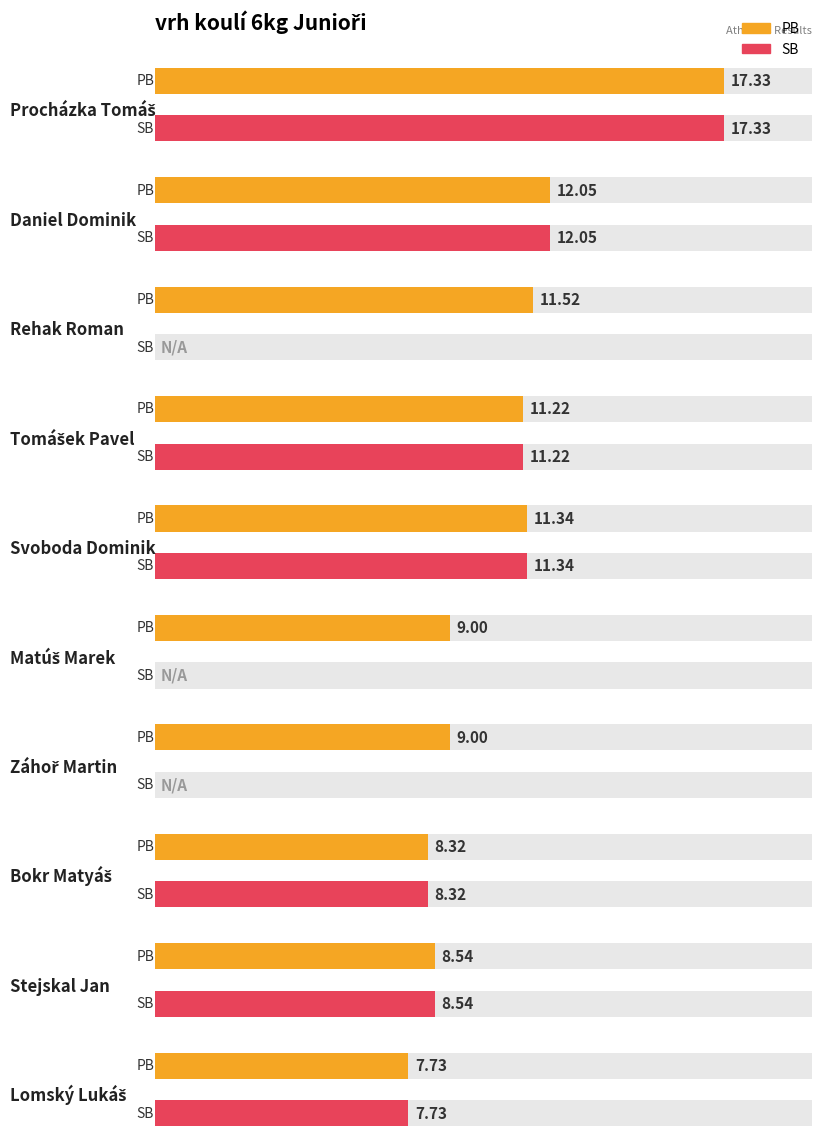

Is it true that PB equals 16.6 at Daniel Dominik?

False